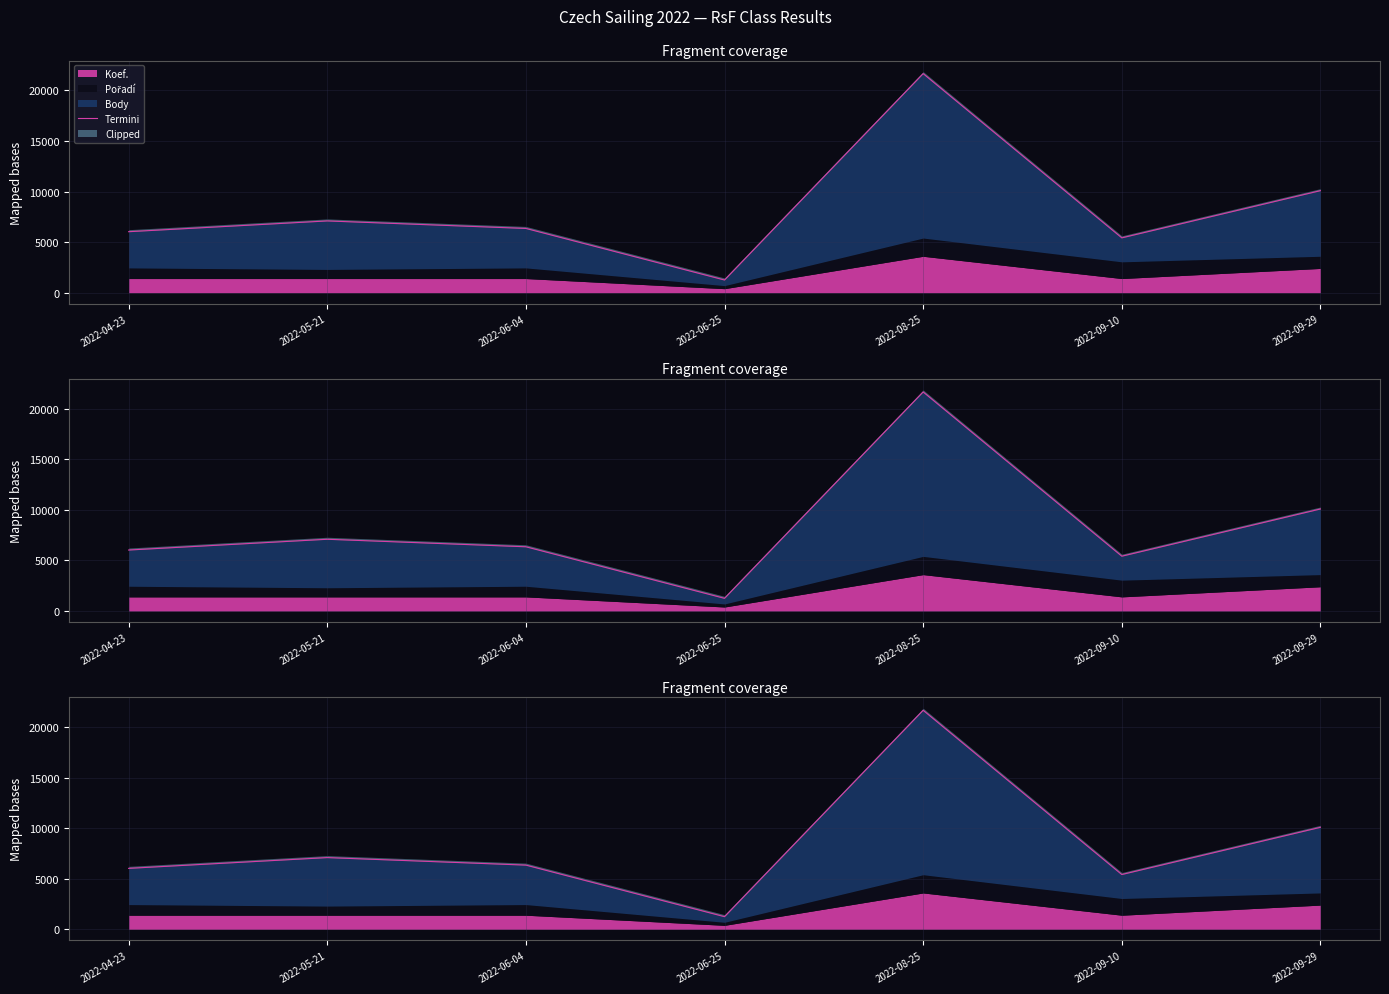

Rank the categories by value from highest to lowest.

2022-08-25, 2022-09-29, 2022-05-21, 2022-06-04, 2022-04-23, 2022-09-10, 2022-06-25